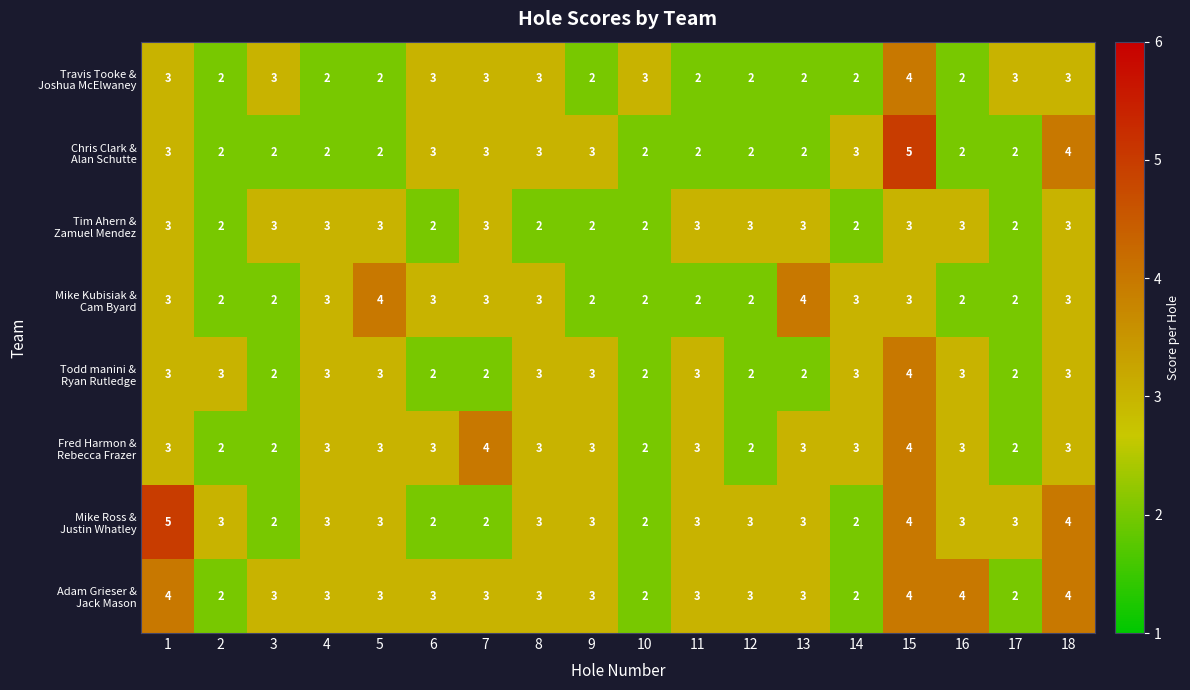

At which category is the sum across all series the highest?

15